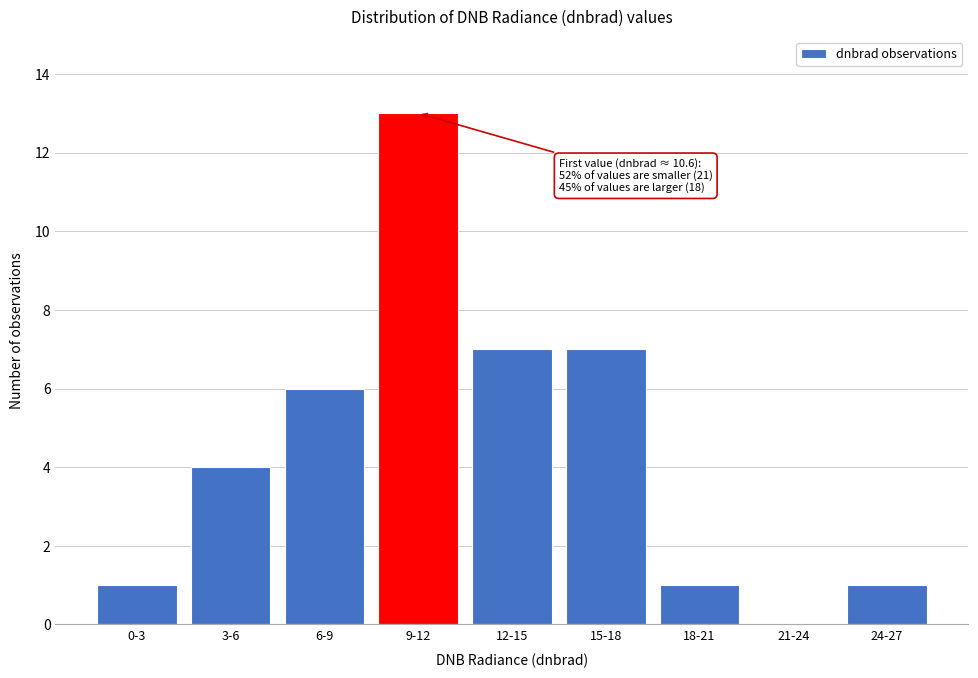

Reading left to right, what are all the values shown in this chart?

0-3=1	3-6=4	6-9=6	9-12=13	12-15=7	15-18=7	18-21=1	21-24=0	24-27=1